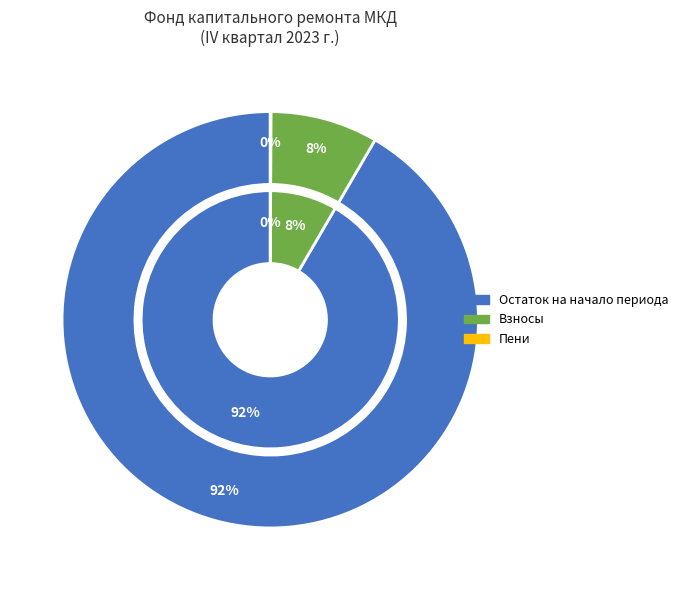

Does any single category account for the majority?

Yes